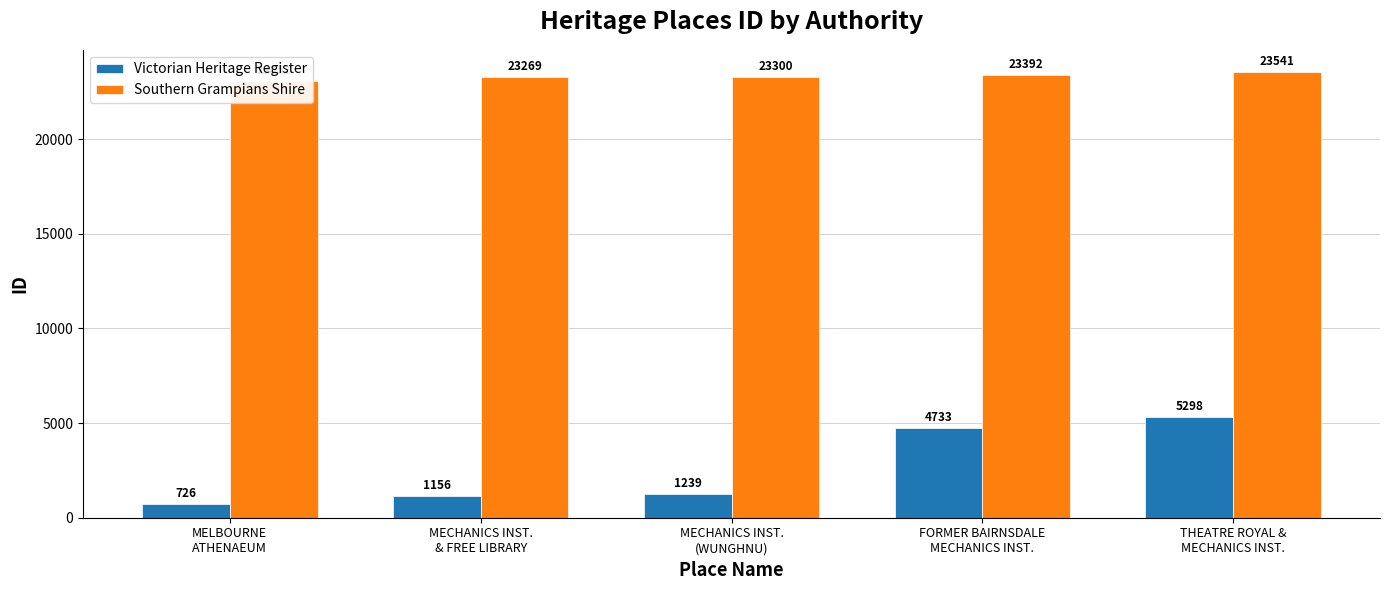

What is the maximum value for Victorian Heritage Register?

5298